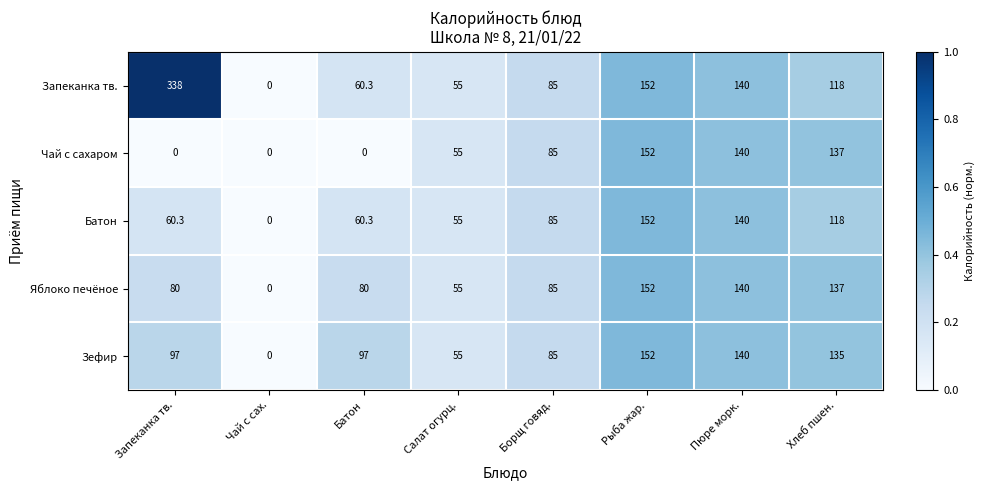

Is the value of Яблоко печёное at Салат огурц. greater than the value of Зефир at Пюре морк.?

No